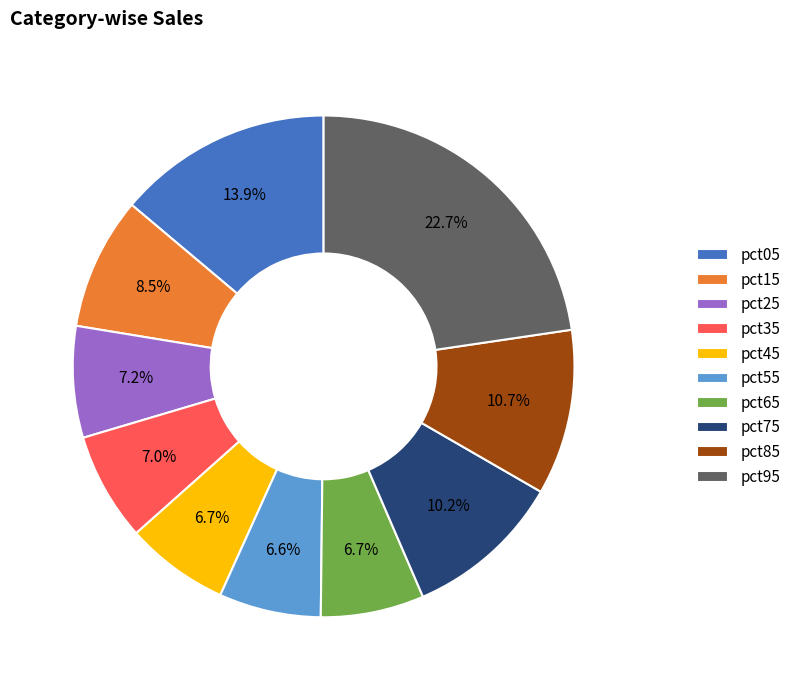

Is there any slice that represents more than half of the pie?

No